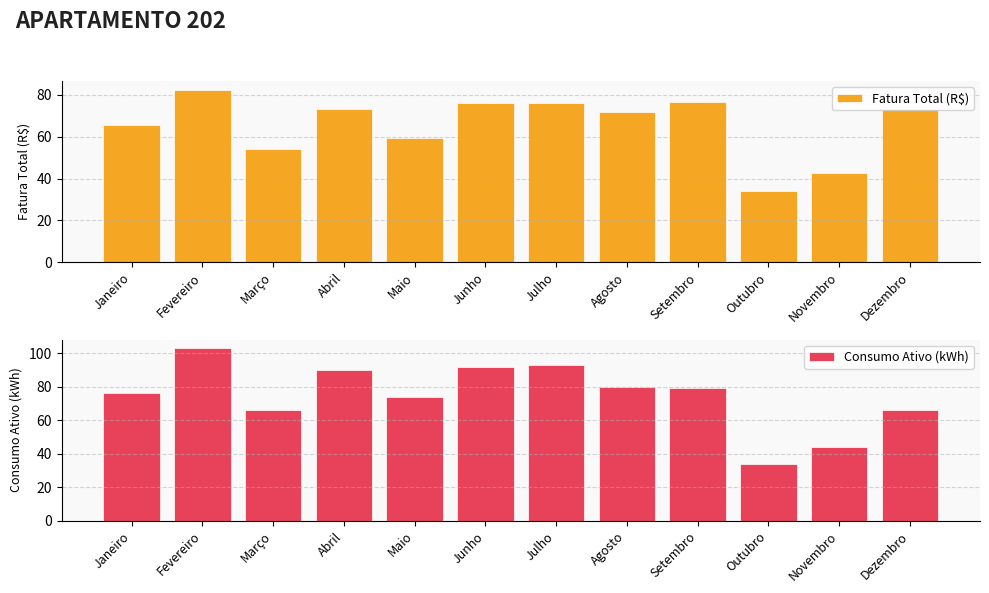

Reading right to left, extract all data points from this chart.

Fatura Total (R$): 73.4	42.8	34.1	76.6	72.0	76.2	76.2	59.1	73.1	54.0	82.5	65.5
Consumo Ativo (kWh): 66.0	44.0	34.0	79.0	80.0	93.0	92.0	74.0	90.0	66.0	103.0	76.0